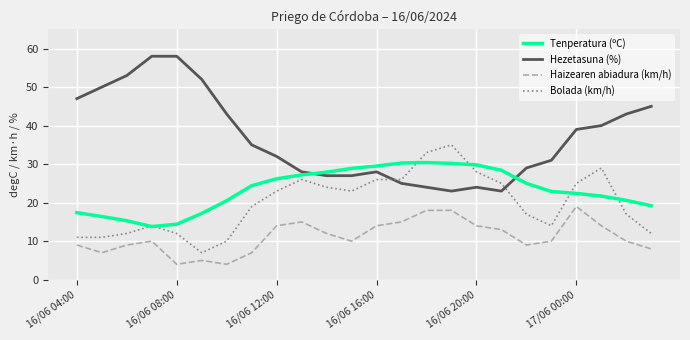

Which series ends up on top after the final intersection of Hezetasuna (%) and Bolada (km/h)?

Hezetasuna (%)